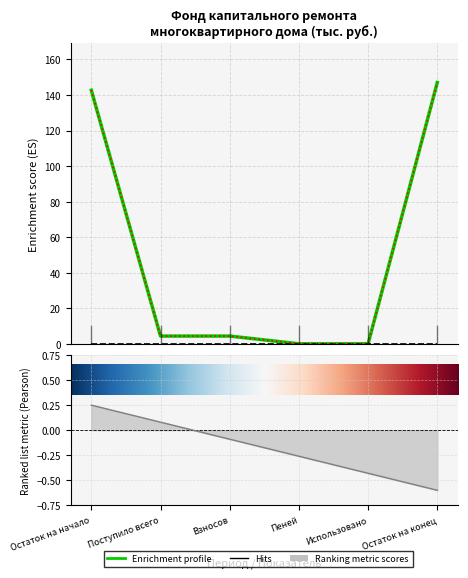

Which category has the highest value in the за счет минимального взноса series?

Остаток на конец